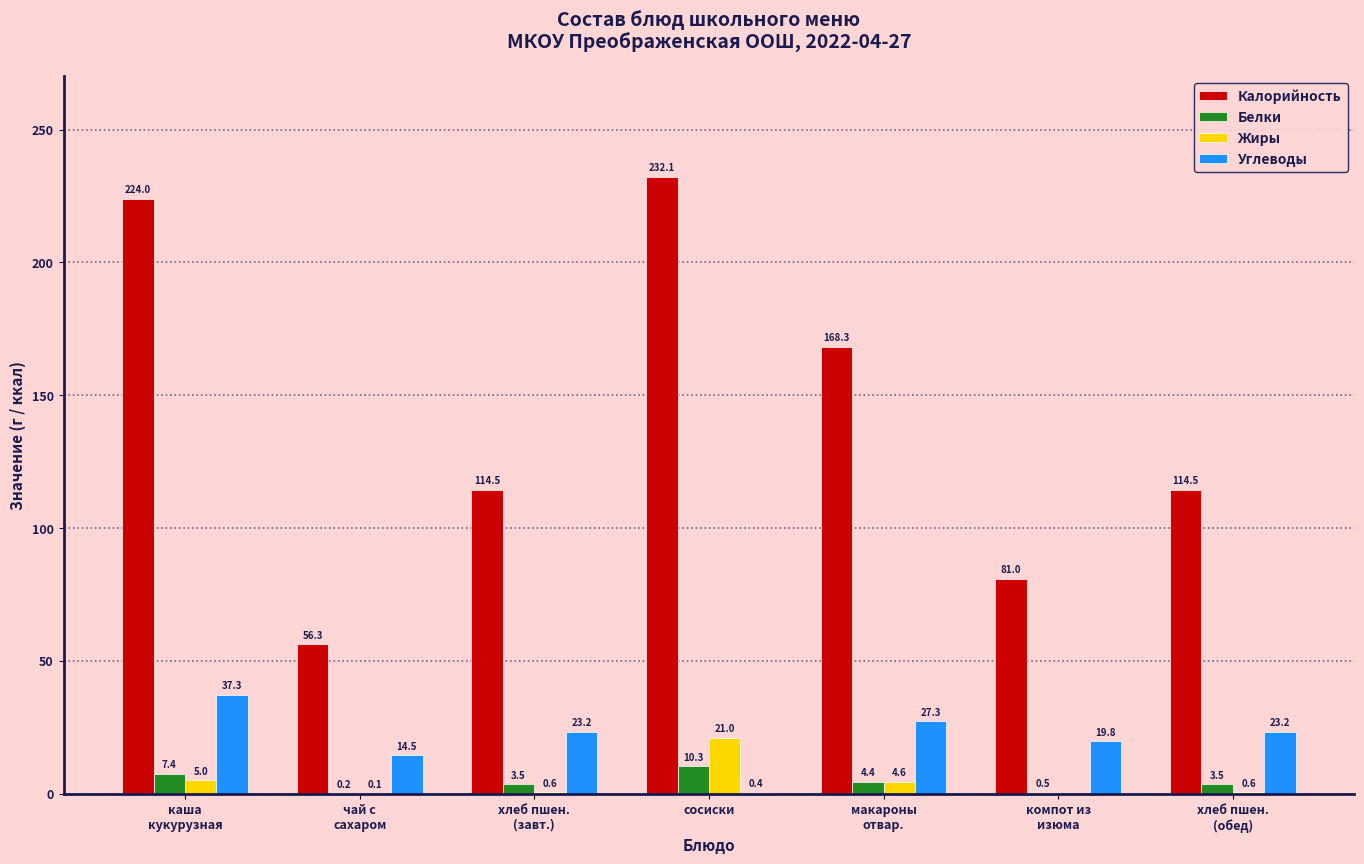

Which series has the largest total across all categories?

Калорийность